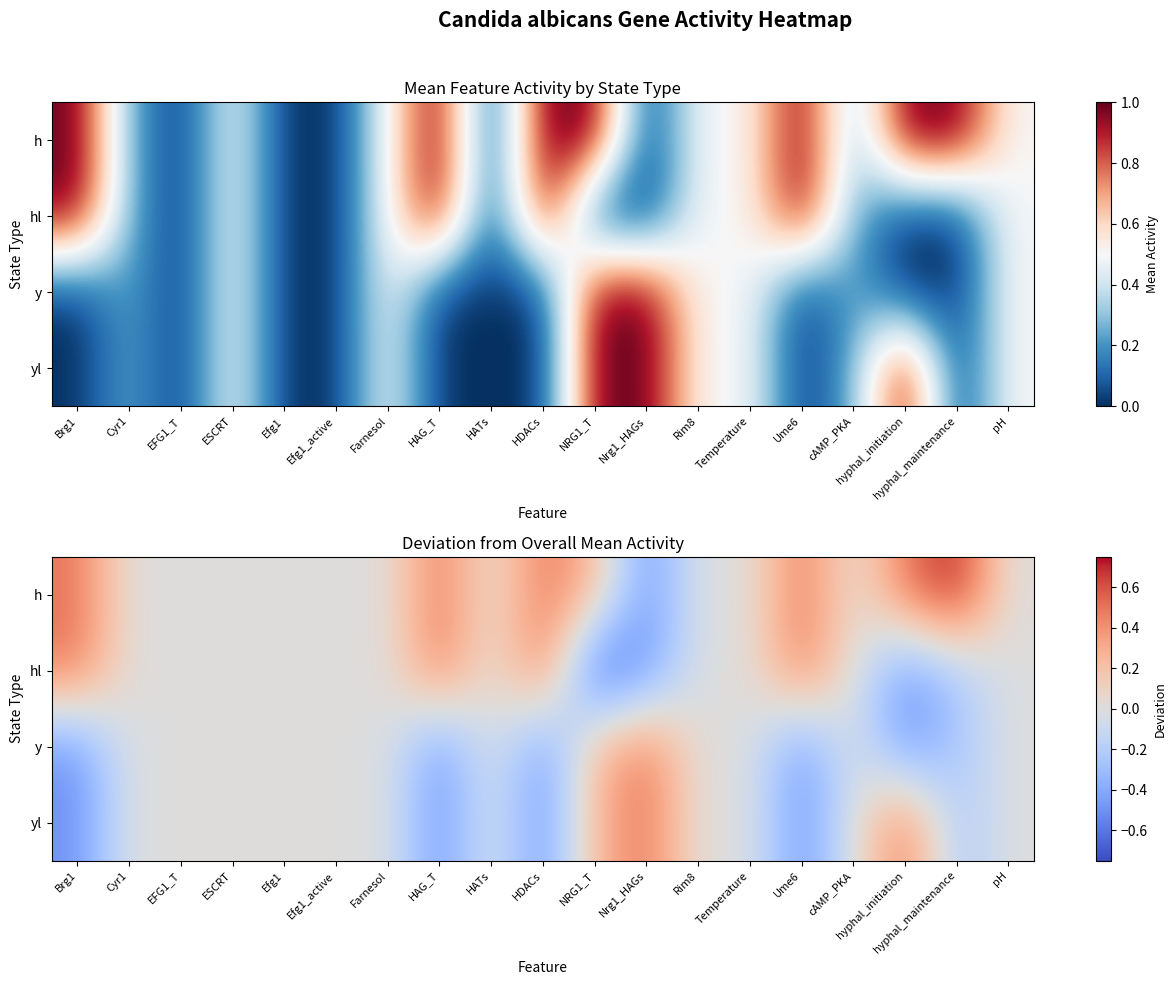

Which series has the largest total across all categories?

h